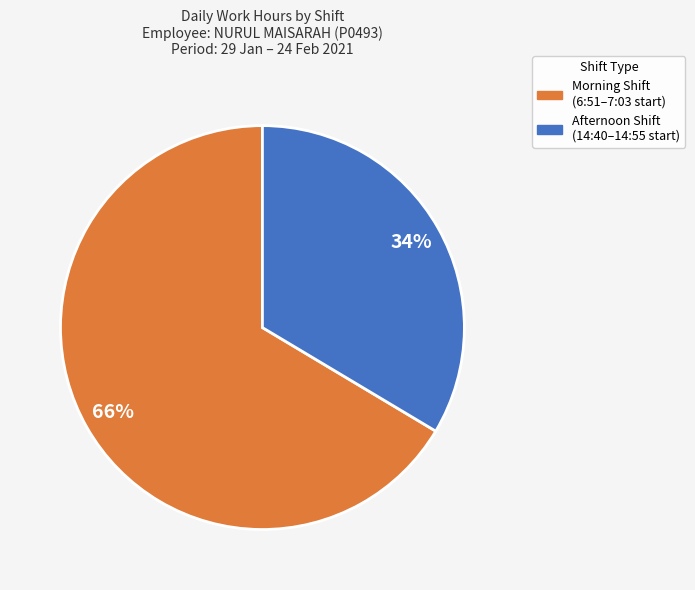

How many segments does this pie chart have?

2